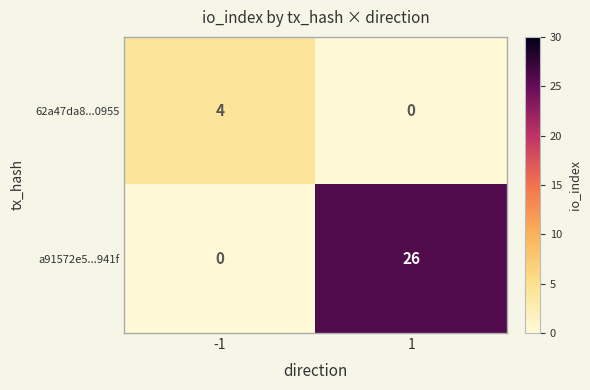

Rank the series by their average value, from highest to lowest.

a91572e5...941f, 62a47da8...0955